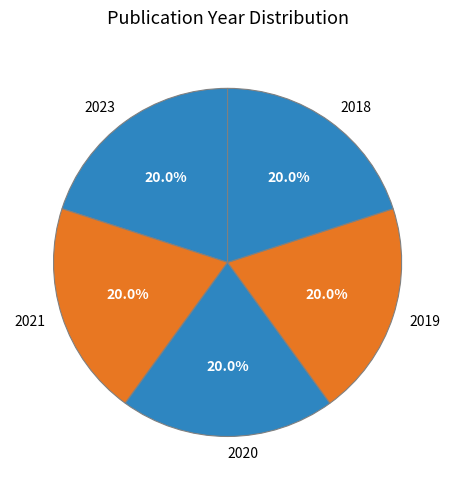

Is it true that 2023 is 20% of the pie?

True